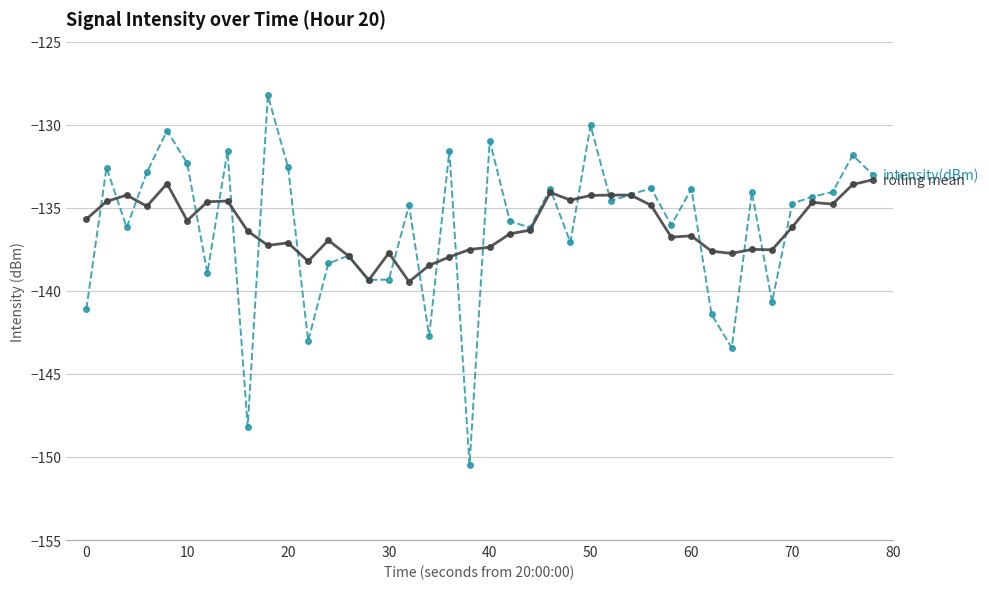

What is the minimum value shown in the chart?

-150.5